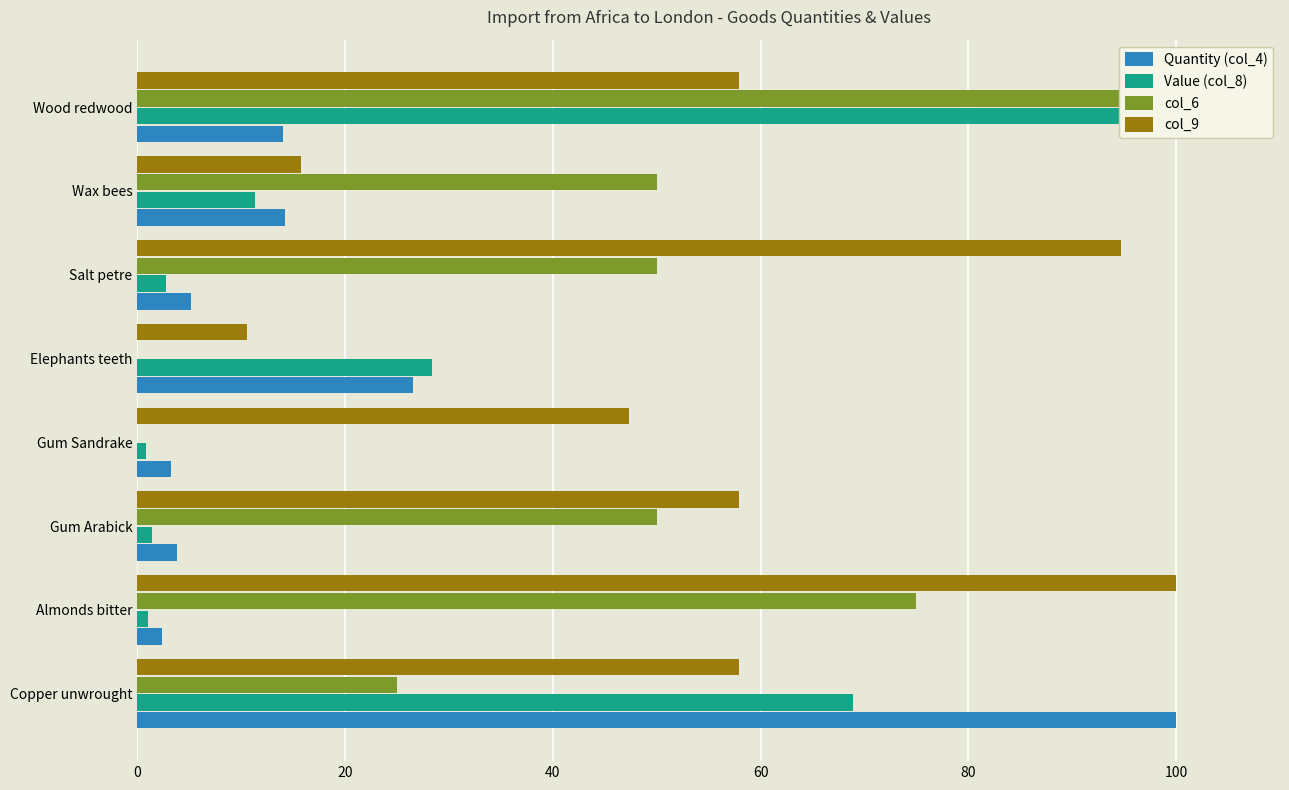

Are the bars horizontal?

Yes